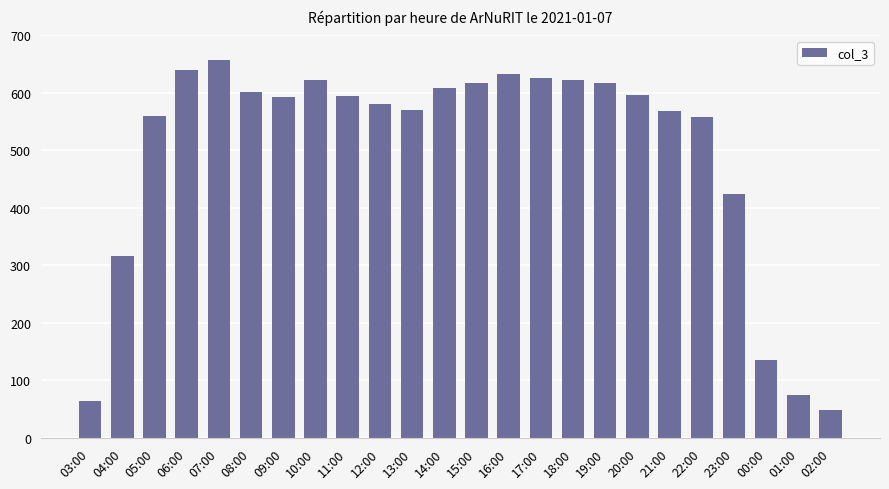

How many series are shown in this chart?

1